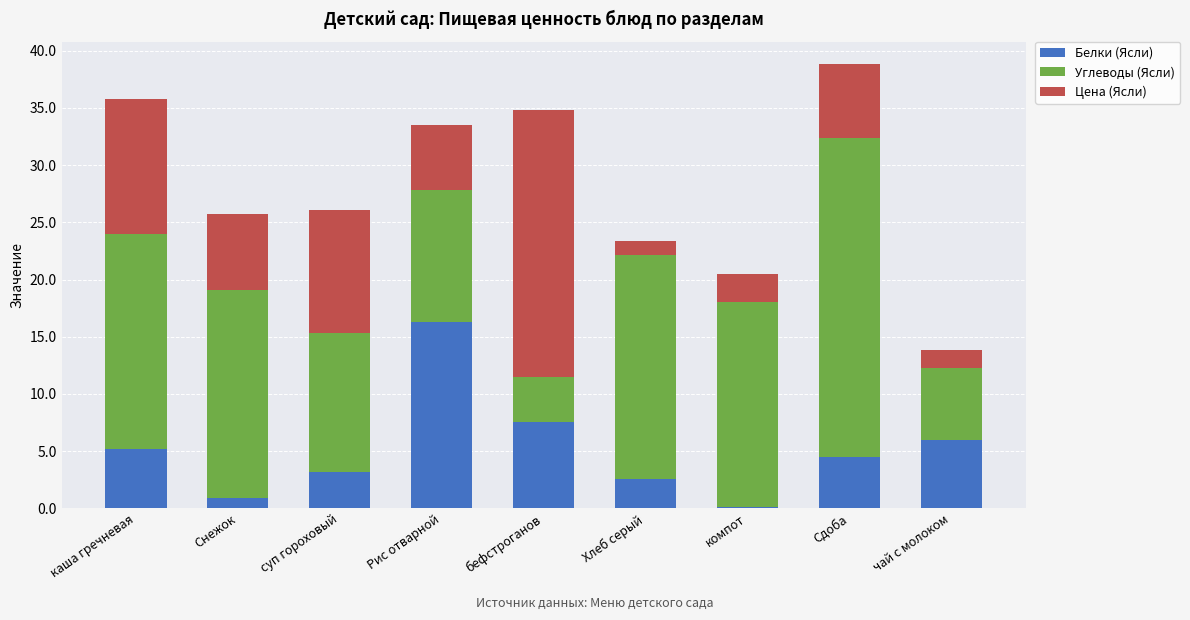

What is the highest value of the Белки (Ясли) series?

16.3